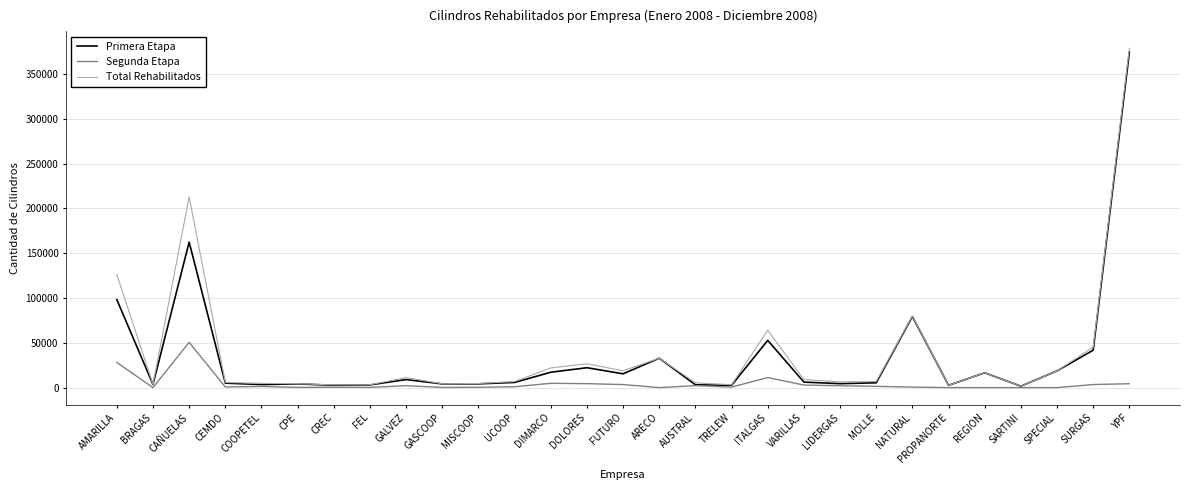

How many values in the Segunda Etapa series are below 968?

14